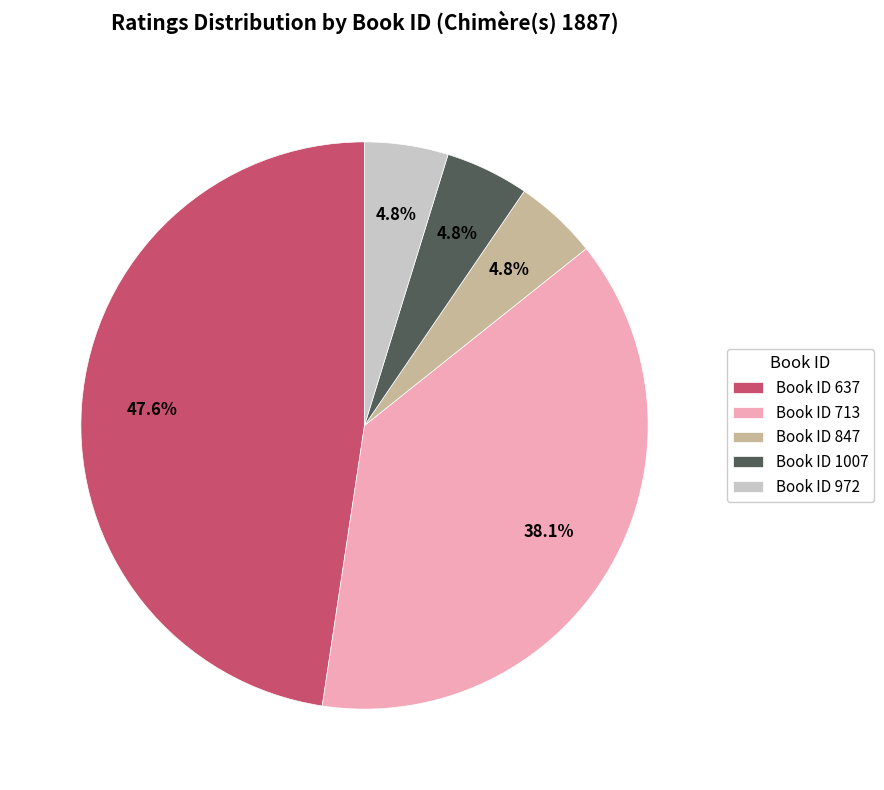

To the nearest percent, what is the difference between the largest and smallest slice percentages?

43%